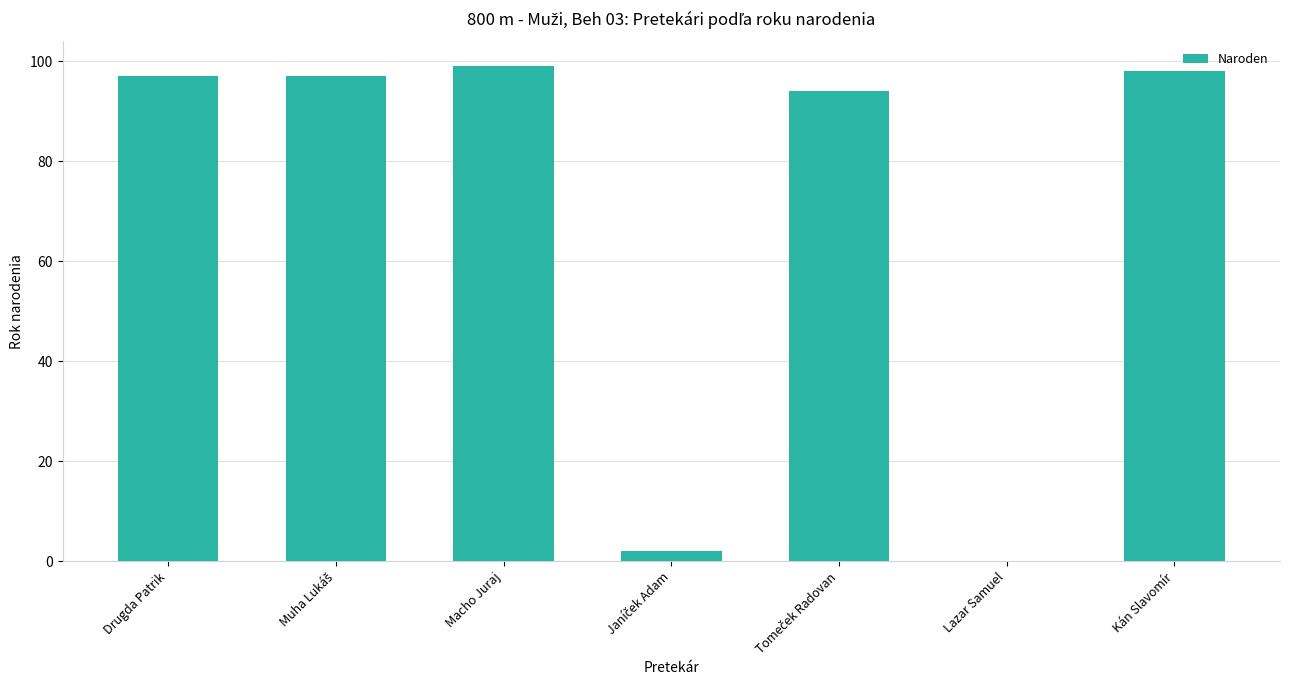

What is the sum of all values?

487